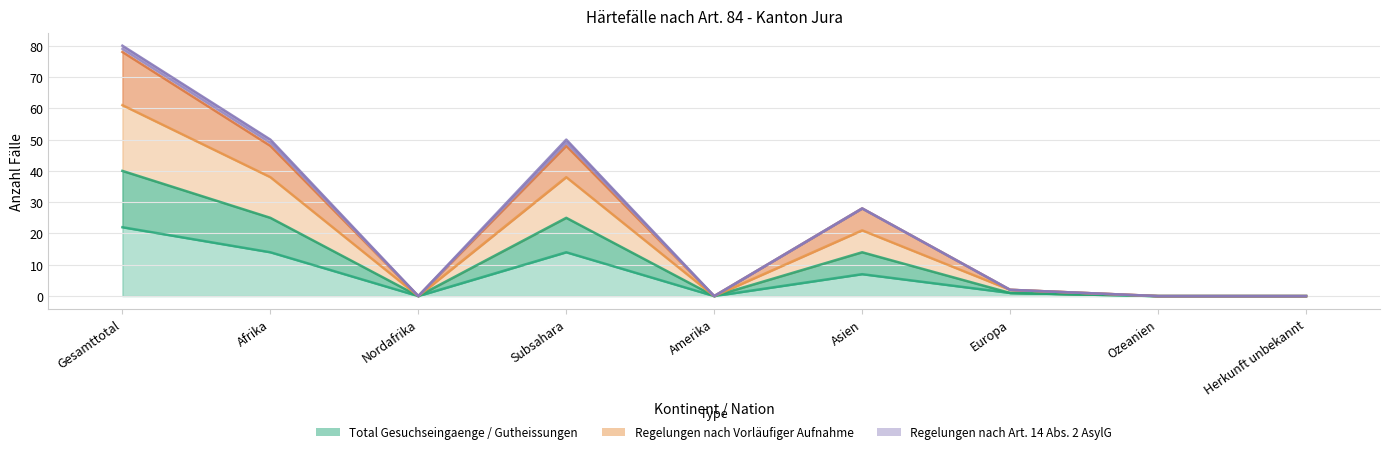

What is the sum of the Regelungen Gutheissungen values at Asien and Nordafrika?

28